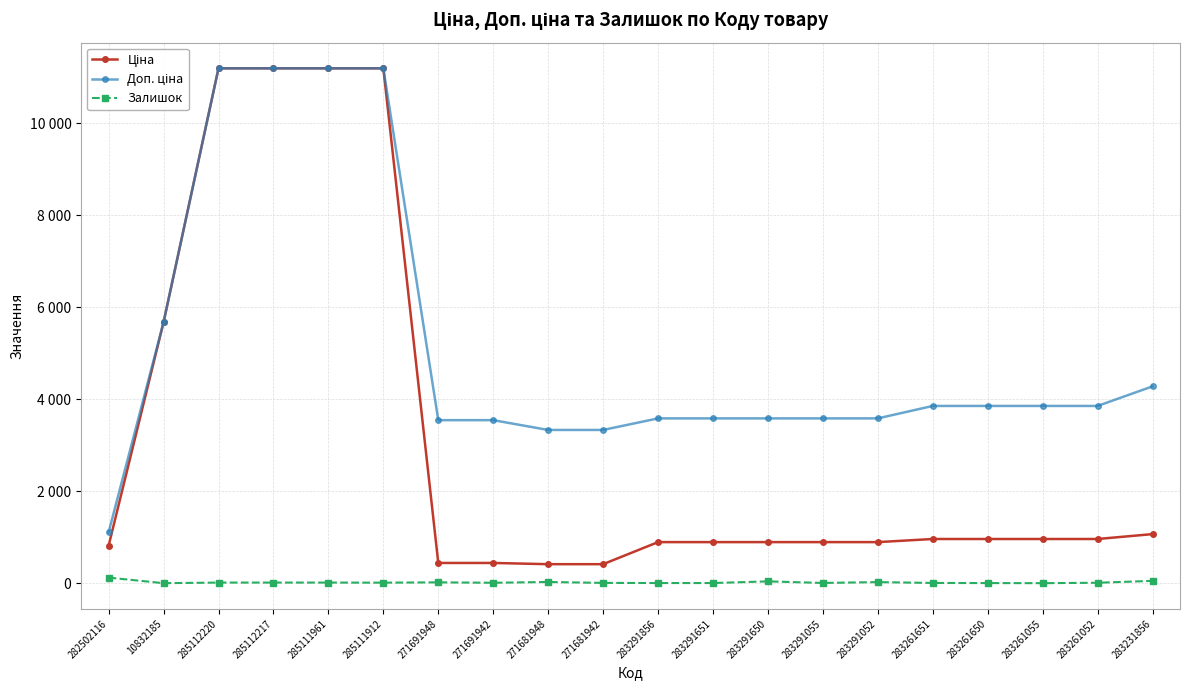

Rank the series by their maximum value, from lowest to highest.

Залишок, Ціна, Доп. ціна